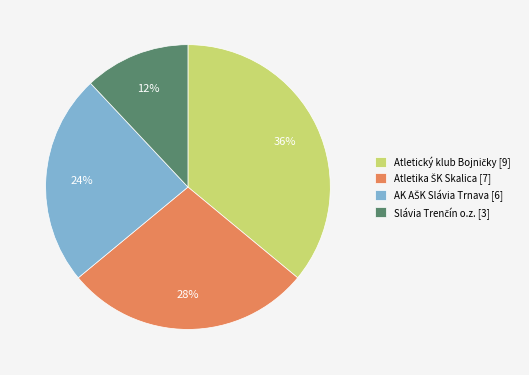

To the nearest percent, what is the difference between the largest and smallest slice percentages?

24%